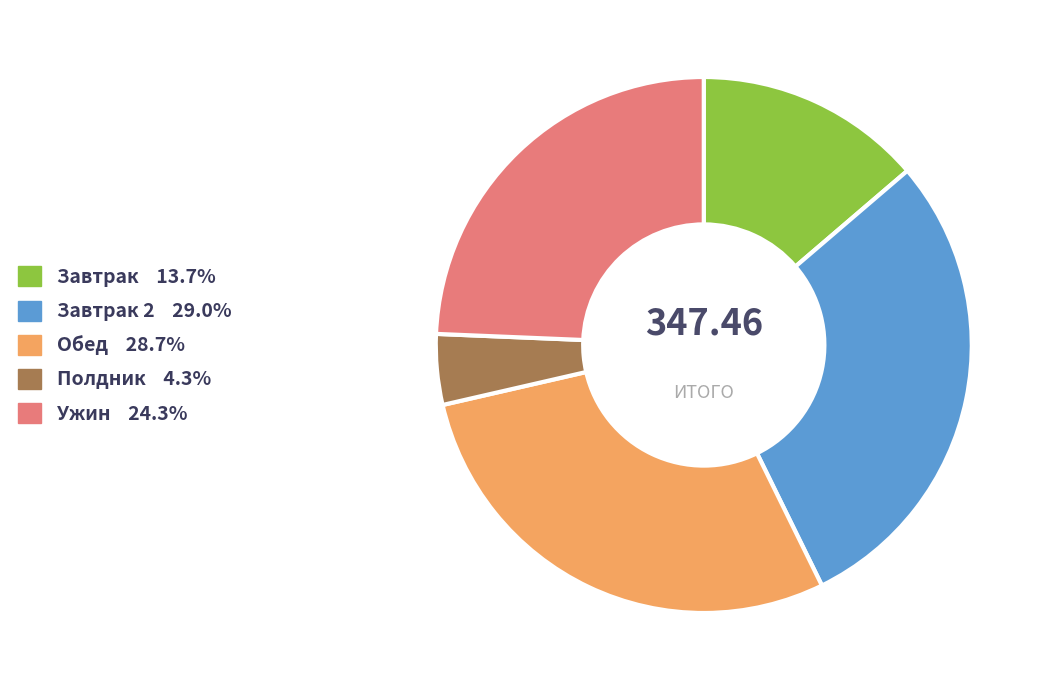

Is there a majority slice in this chart?

No